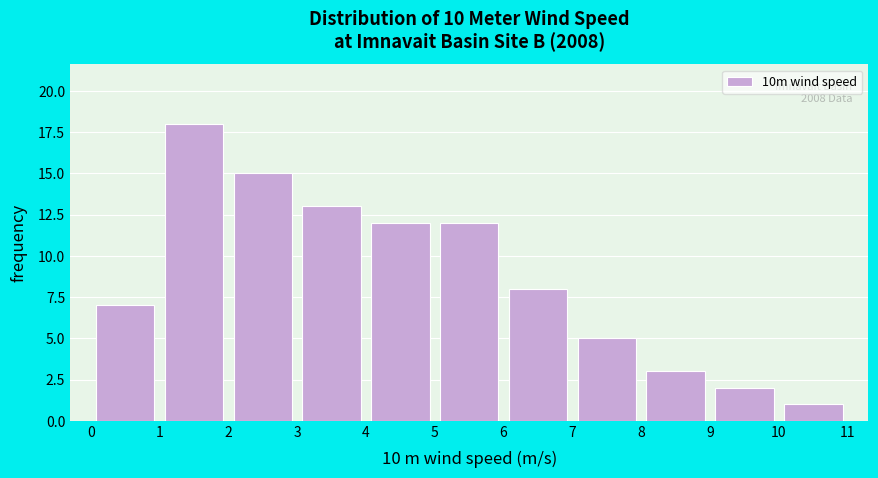

Which range on the x-axis has the tallest bar?

1 to 2